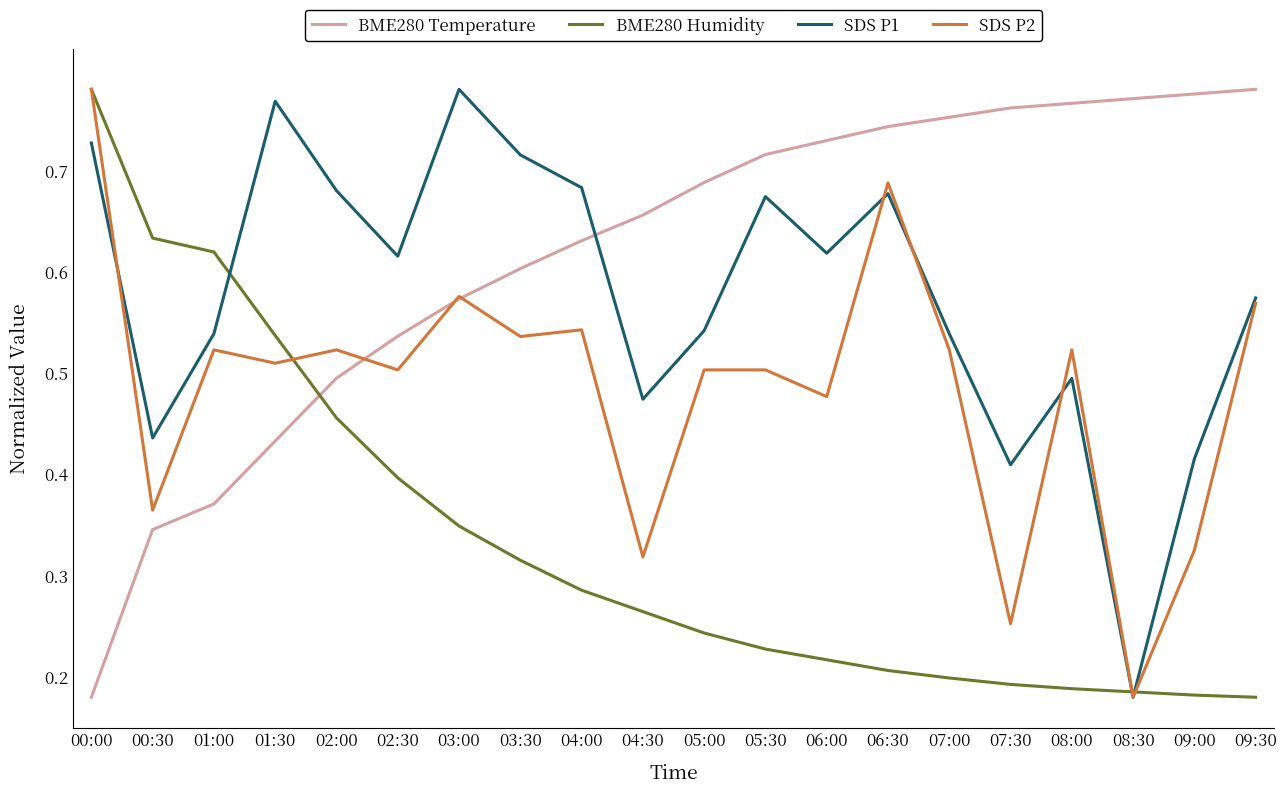

The SDS P2 series shows 0.3 at 08:30. True or false?

False